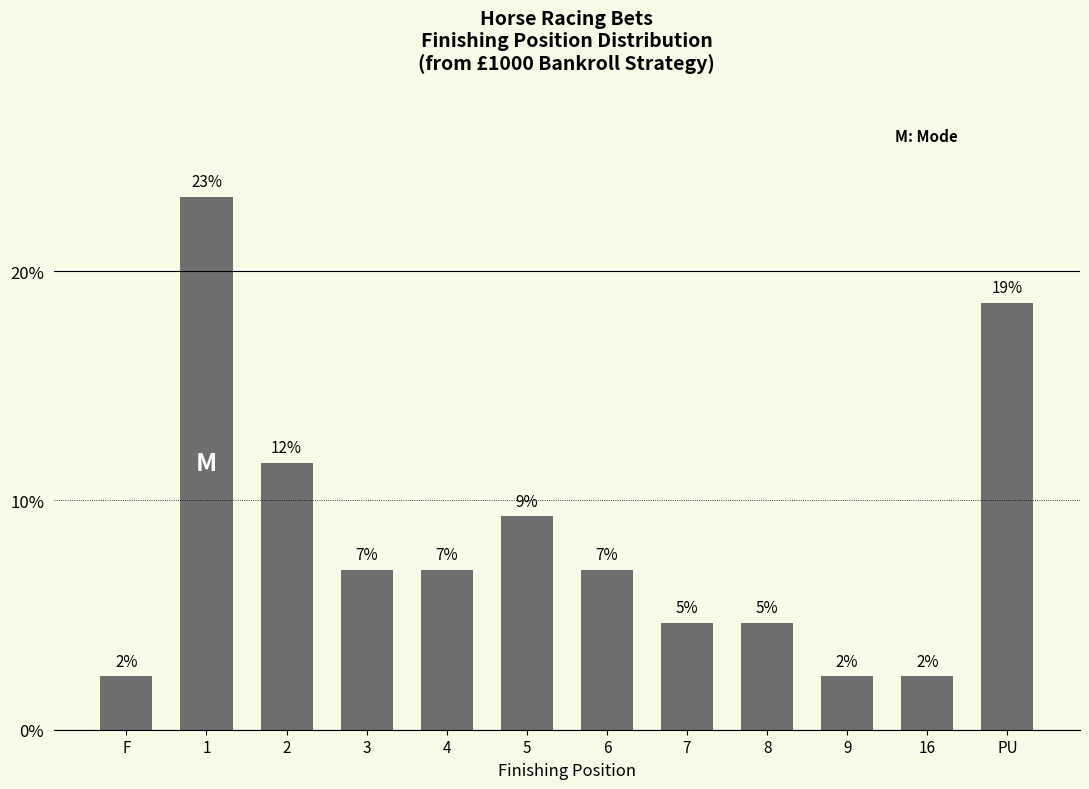

How many bars are there in total?

12